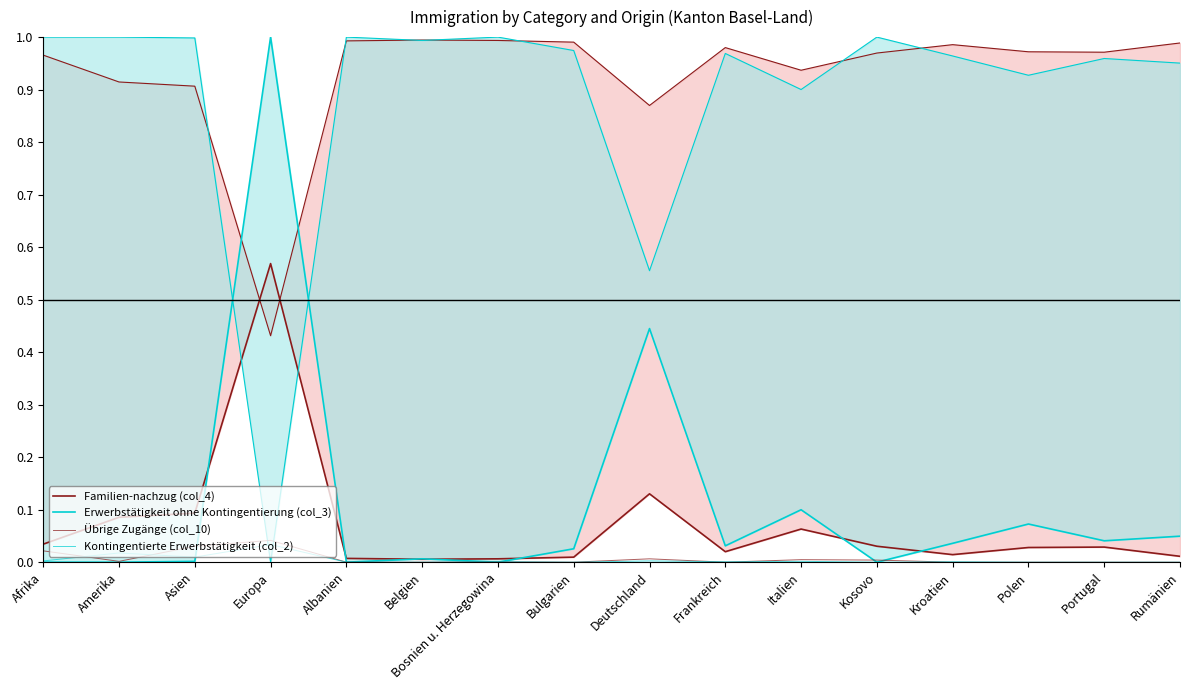

How many data points does each series have?

16